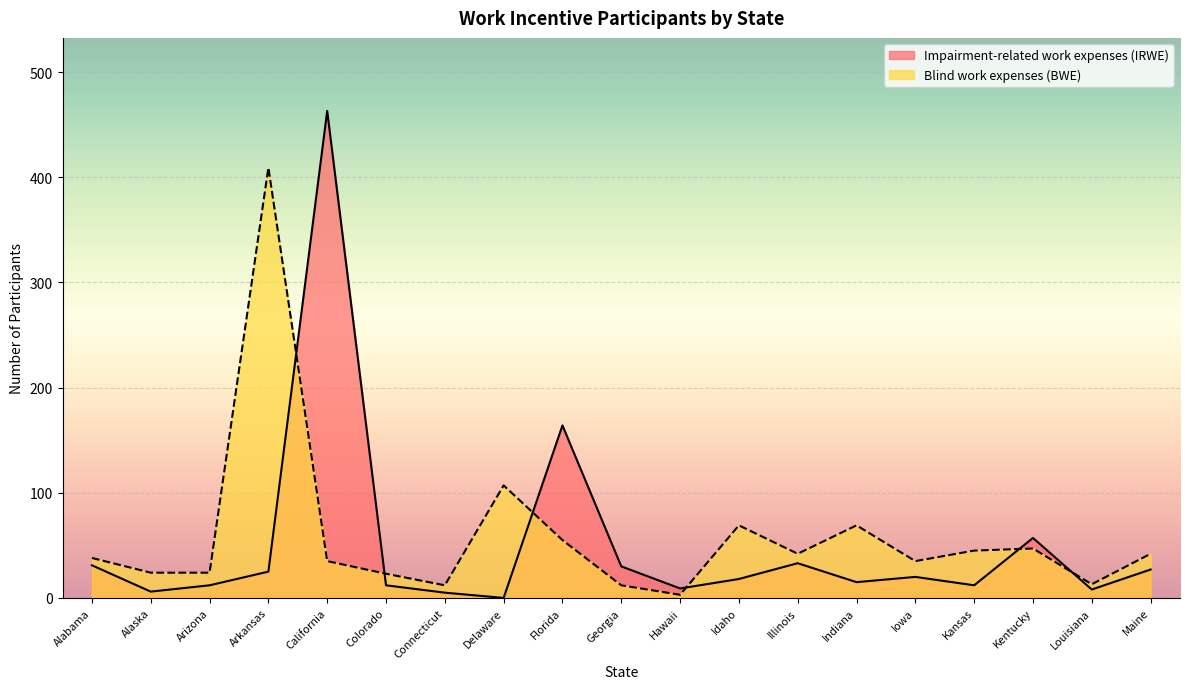

How many interior local peaks does the Impairment-related work expenses (IRWE) series have?

5